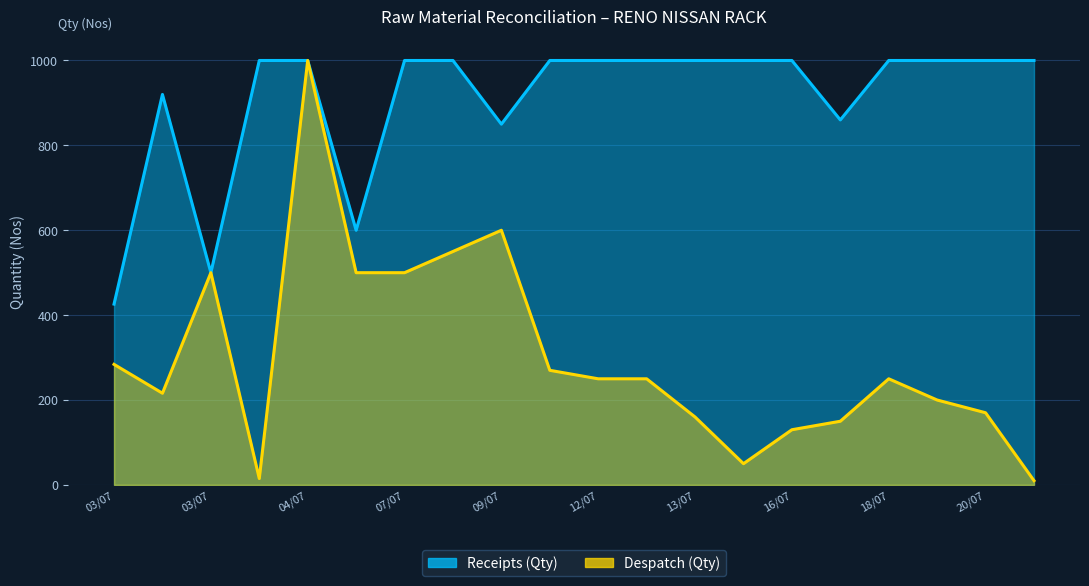

Rank the categories by Despatch (Qty) value from lowest to highest.

21/07, 04/07, 14/07, 16/07, 17/07, 13/07, 20/07, 20/07, 03/07, 12/07, 12/07, 18/07, 10/07, 03/07, 03/07, 05/07, 07/07, 09/07, 09/07, 04/07